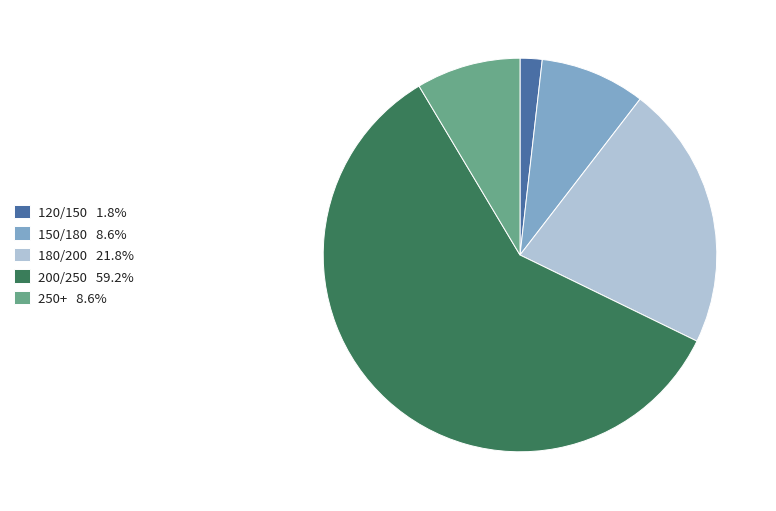

Is the sum of 200/250 and 150/180 greater than half?

Yes